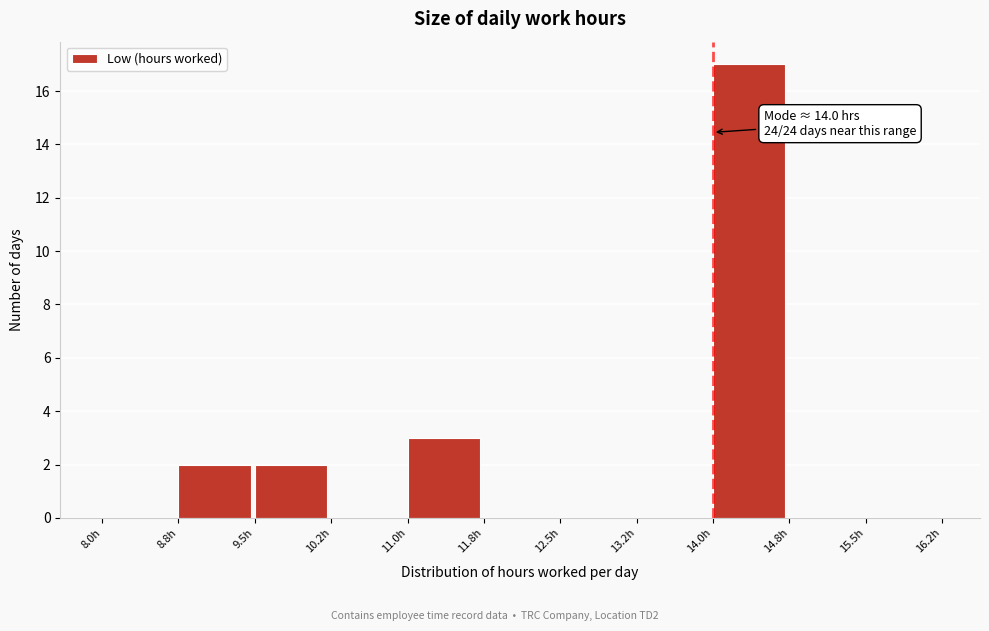

Which range on the x-axis has the tallest bar?

14.00 to 14.75